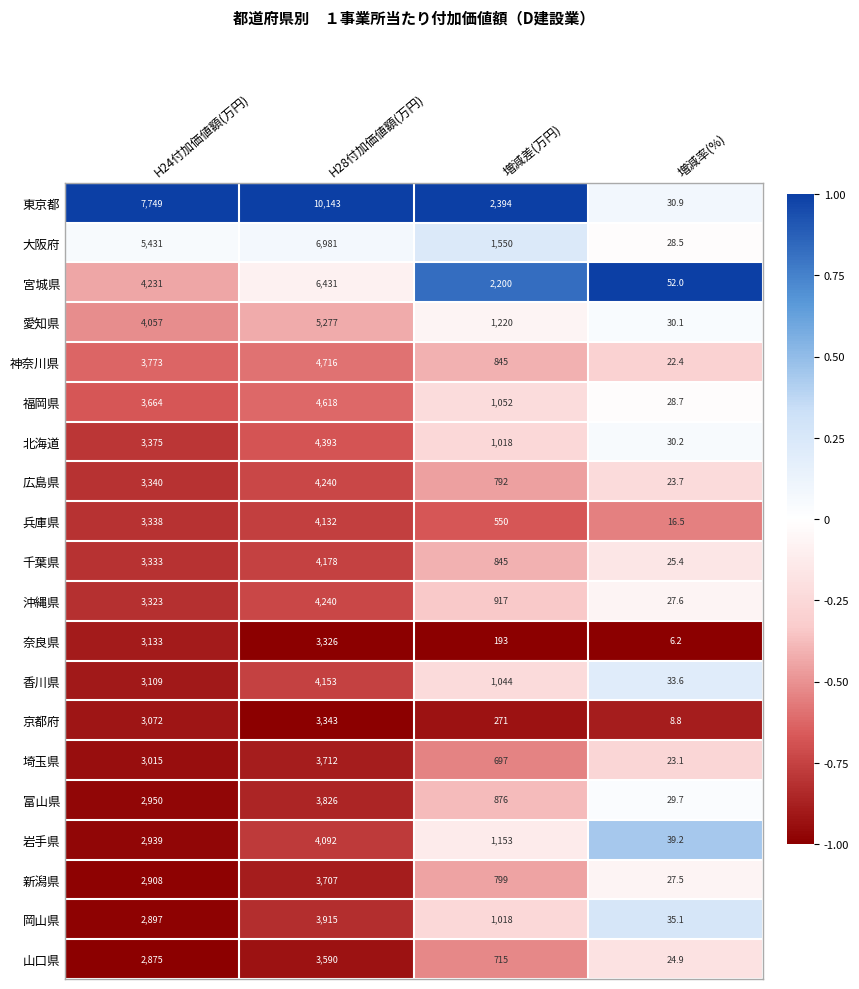

At 増減率(%), list the series in order from largest to smallest.

宮城県, 岩手県, 岡山県, 香川県, 東京都, 北海道, 愛知県, 富山県, 福岡県, 大阪府, 沖縄県, 新潟県, 千葉県, 山口県, 広島県, 埼玉県, 神奈川県, 兵庫県, 京都府, 奈良県